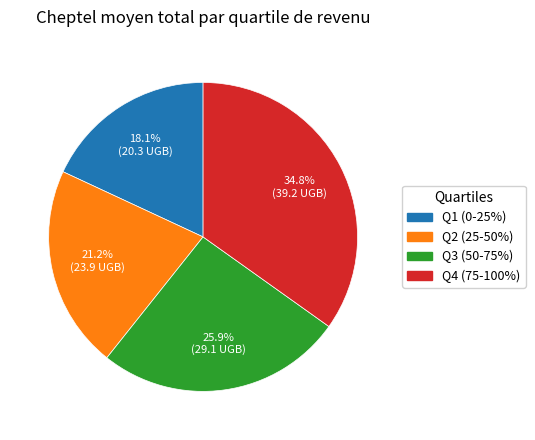

Does any single category account for the majority?

No